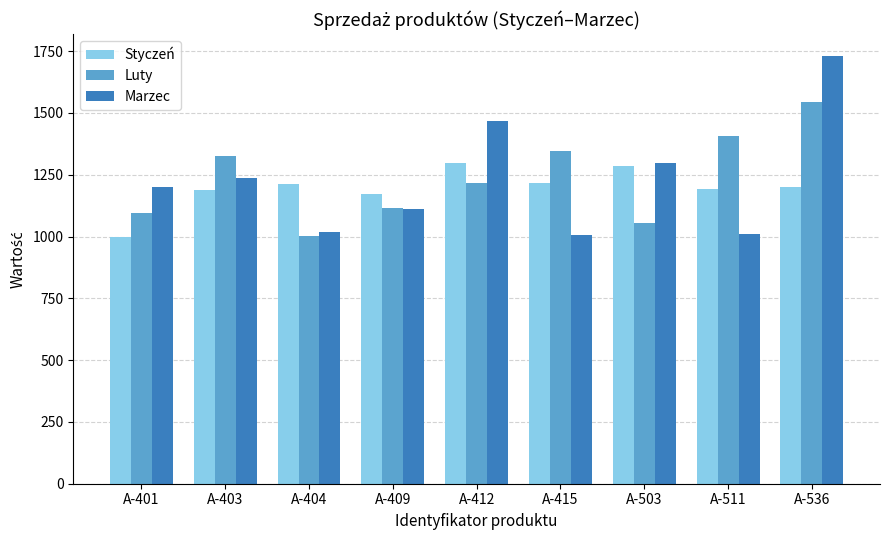

Does the chart contain any negative values?

No